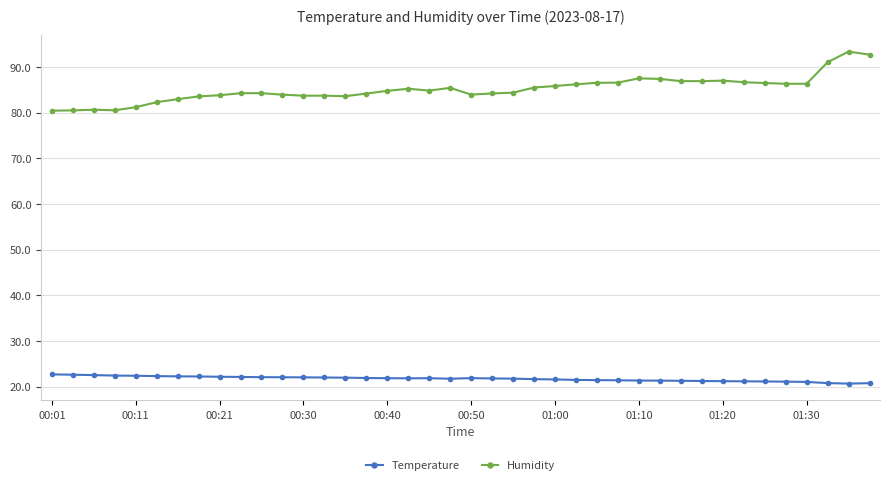

What is the value of the Temperature point at the 1st from the left?

22.7